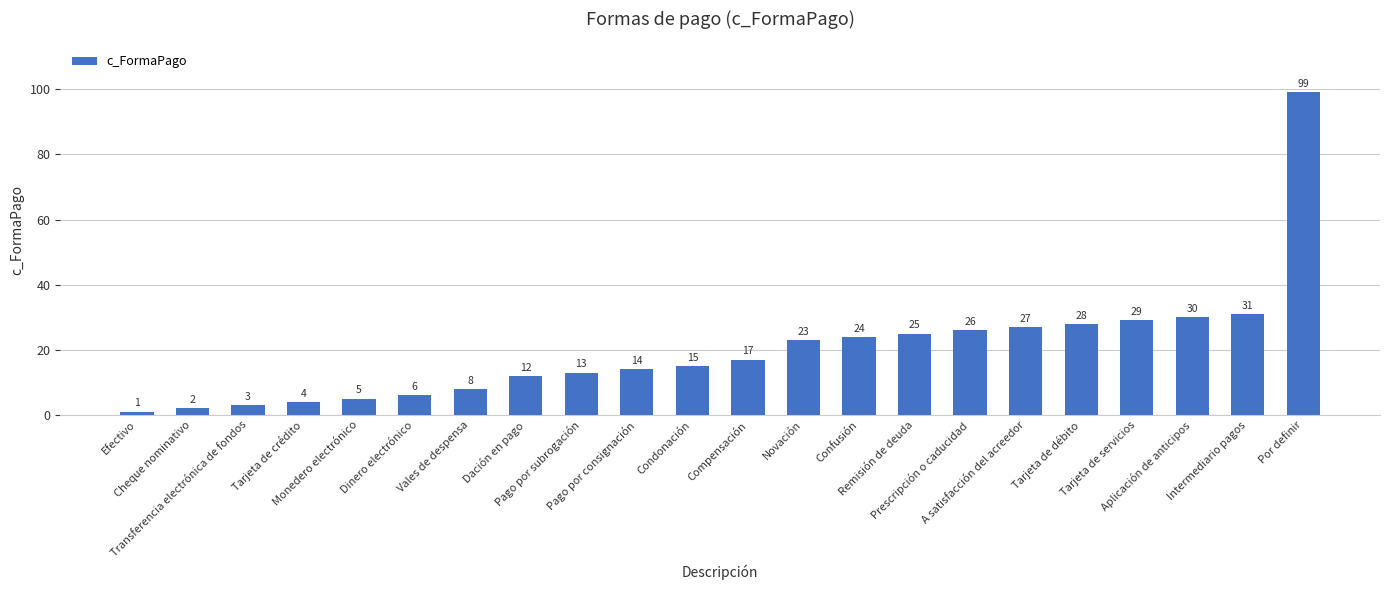

List the labels in order of value, largest first.

Por definir, Intermediario pagos, Aplicación de anticipos, Tarjeta de servicios, Tarjeta de débito, A satisfacción del acreedor, Prescripción o caducidad, Remisión de deuda, Confusión, Novación, Compensación, Condonación, Pago por consignación, Pago por subrogación, Dación en pago, Vales de despensa, Dinero electrónico, Monedero electrónico, Tarjeta de crédito, Transferencia electrónica de fondos, Cheque nominativo, Efectivo